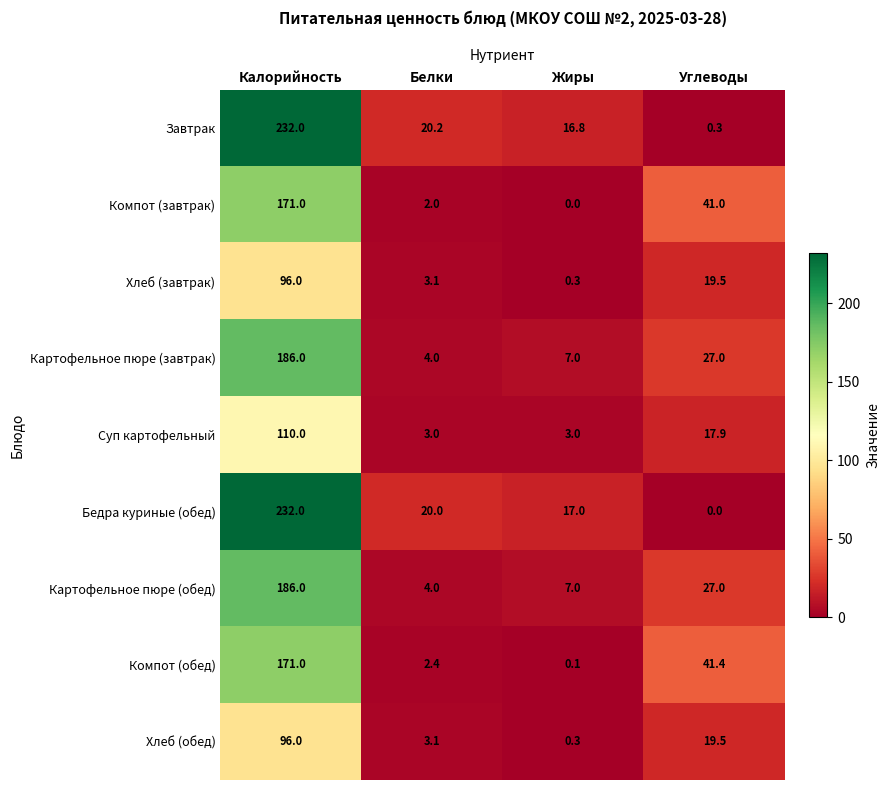

What is the total value across all series at Белки?

61.8